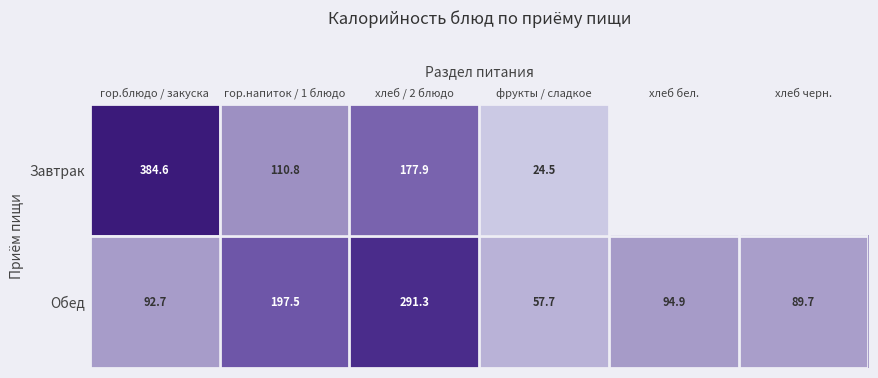

At which category is the sum across all series the highest?

гор.блюдо / закуска